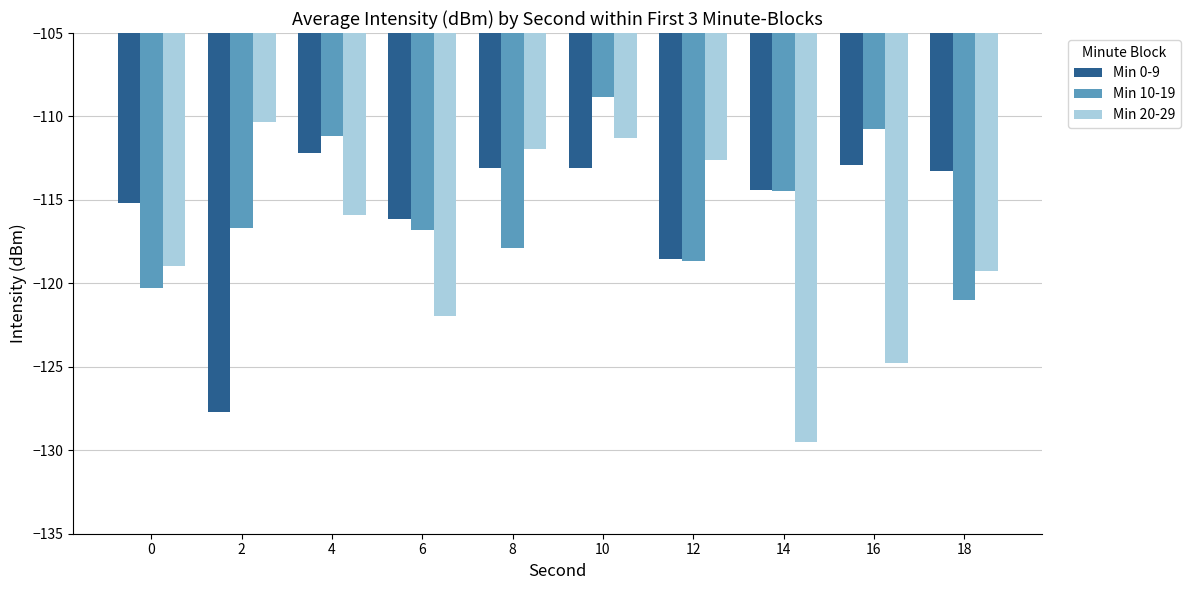

What is the total value across all series at 2?

-354.7